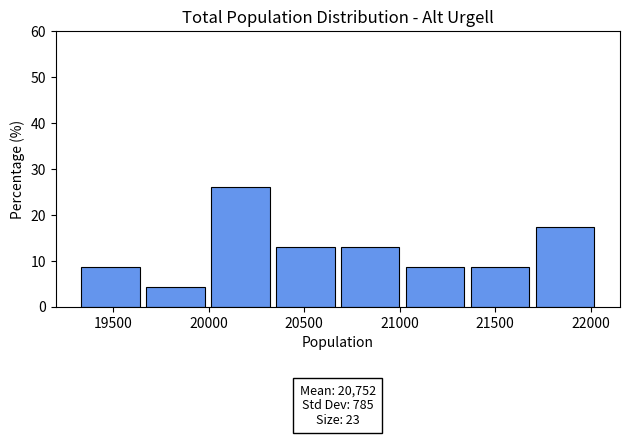

Which range on the x-axis has the tallest bar?

20000 to 20350